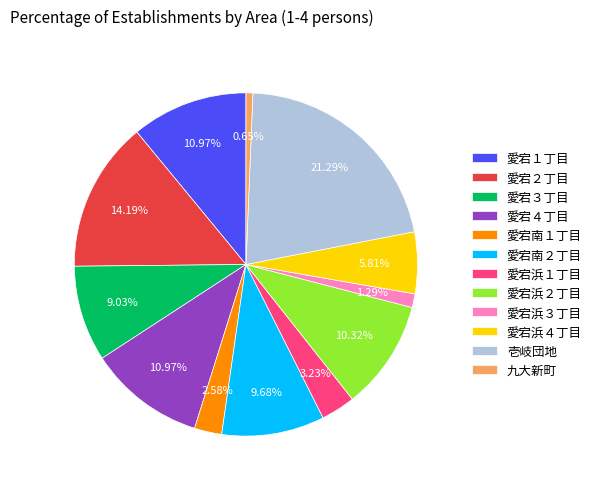

Is there any slice that represents more than half of the pie?

No